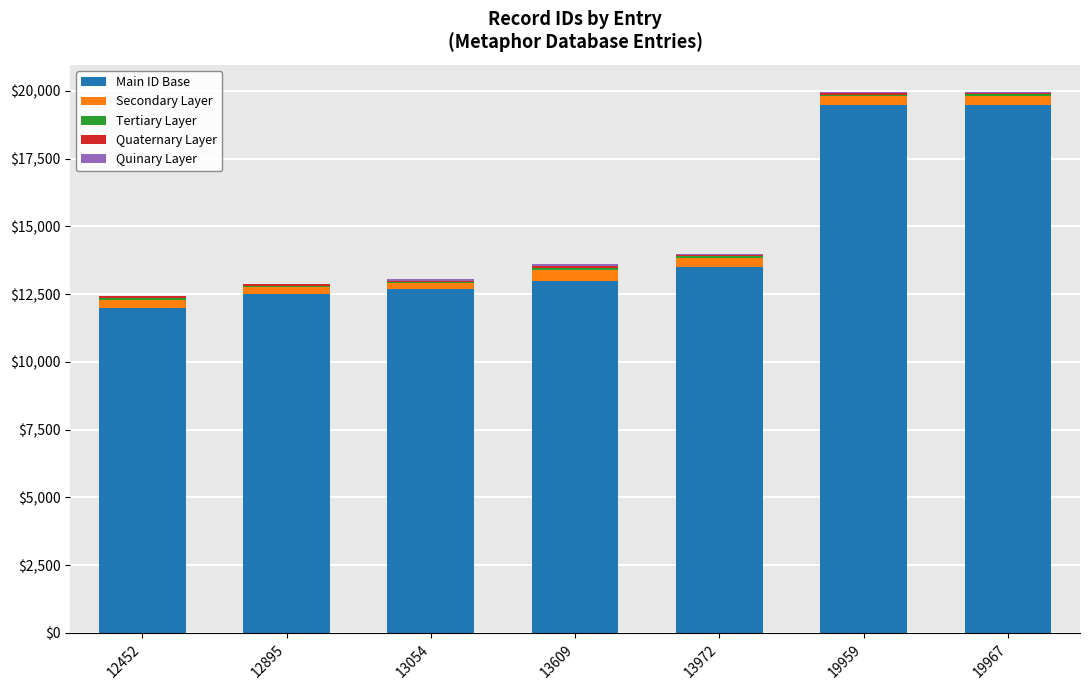

What is the sum of all Main ID Base values?

102700